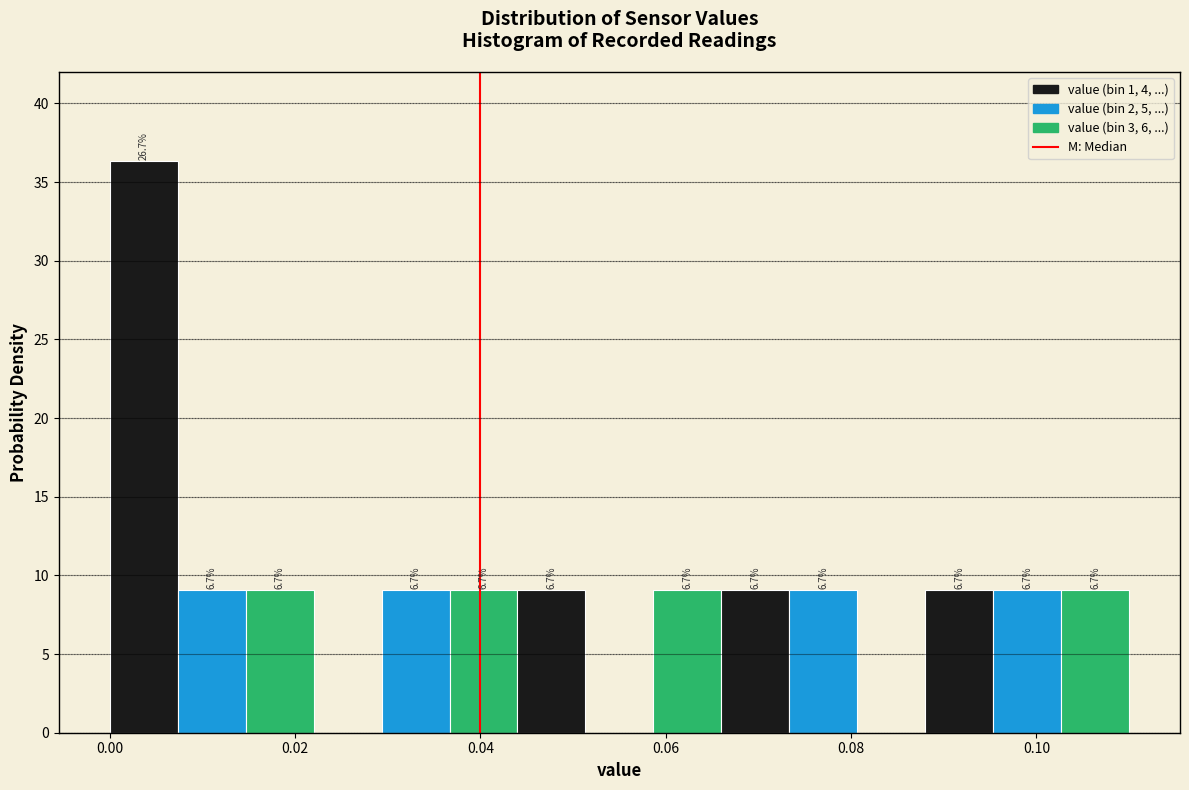

Read against the x-axis, roughly where is the centre of the tallest bar?

0.004